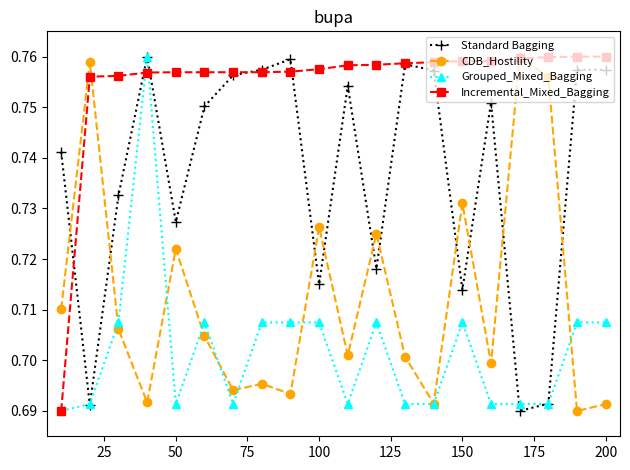

How many CDB_Hostility values are between 0 and 1?

20